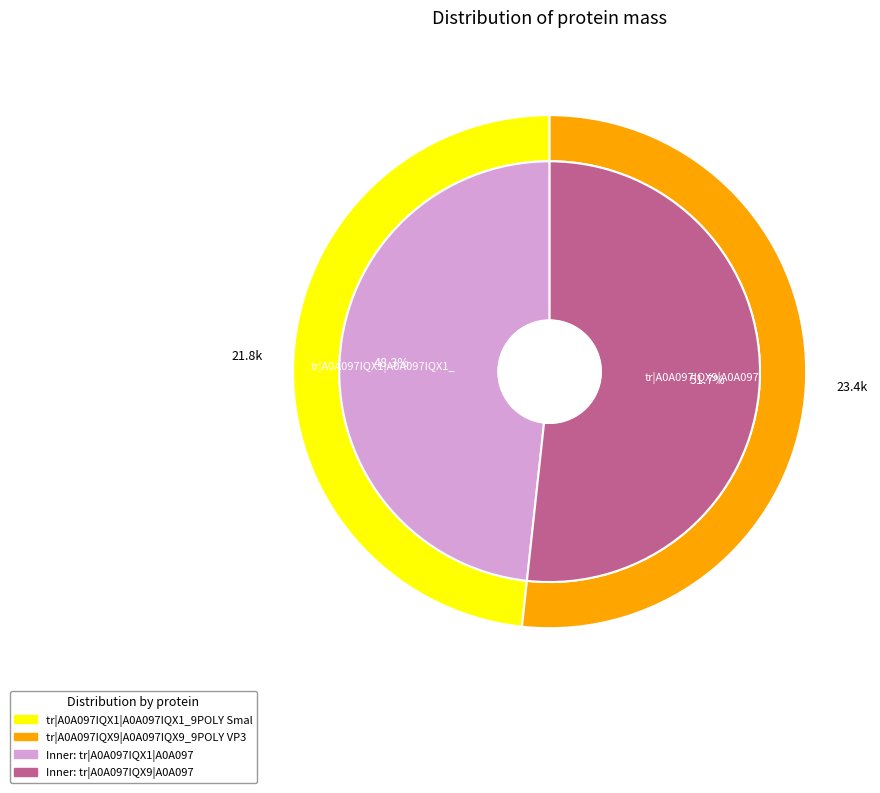

Between tr|A0A097IQX9|A0A097IQX9_9POLY VP3 and tr|A0A097IQX1|A0A097IQX1_9POLY Small t, which is larger?

tr|A0A097IQX9|A0A097IQX9_9POLY VP3